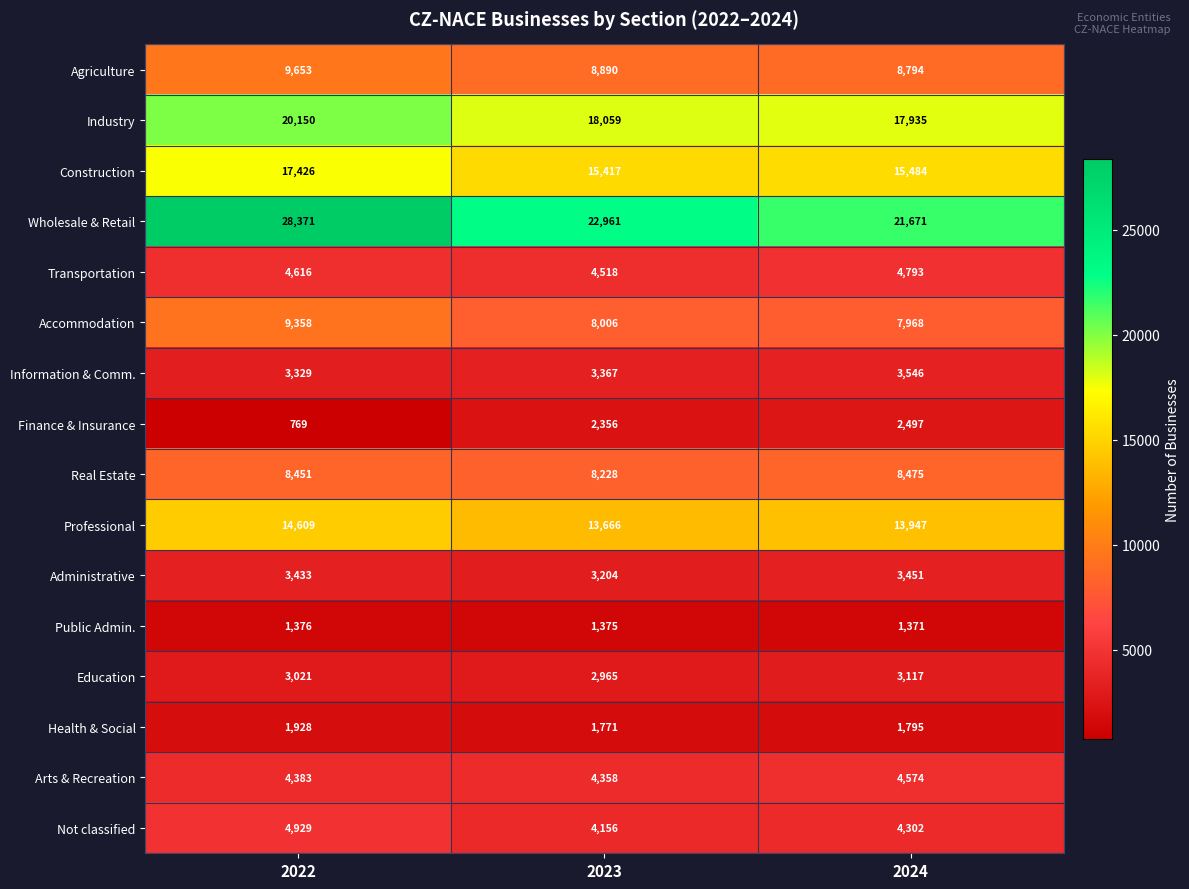

Rank the series at 2024 from highest to lowest value.

Wholesale & Retail, Industry, Construction, Professional, Agriculture, Real Estate, Accommodation, Transportation, Arts & Recreation, Not classified, Information & Comm., Administrative, Education, Finance & Insurance, Health & Social, Public Admin.